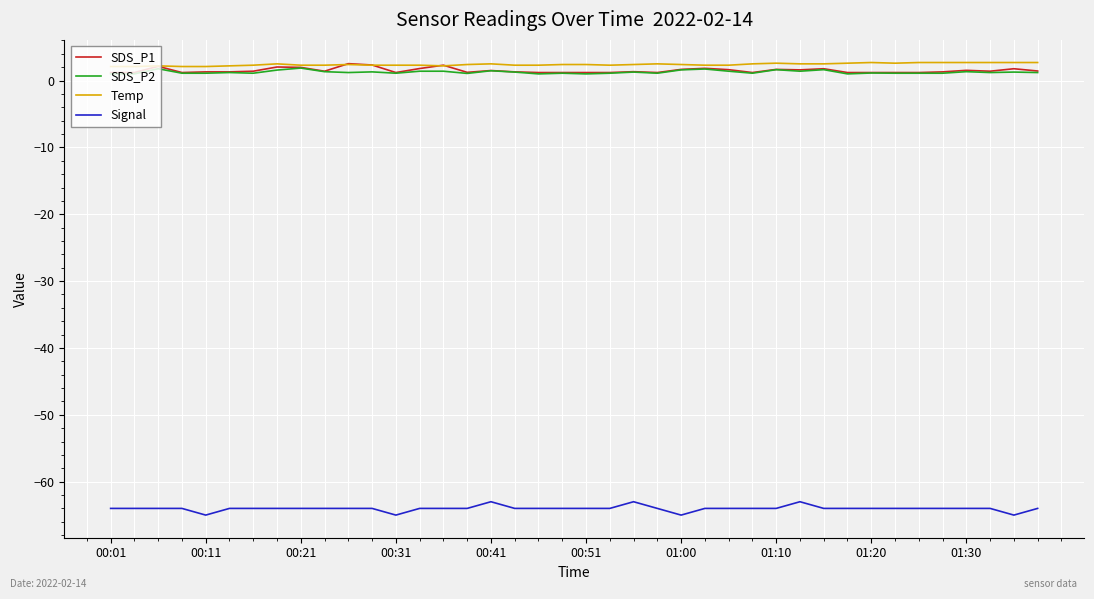

How many series are shown in this chart?

4